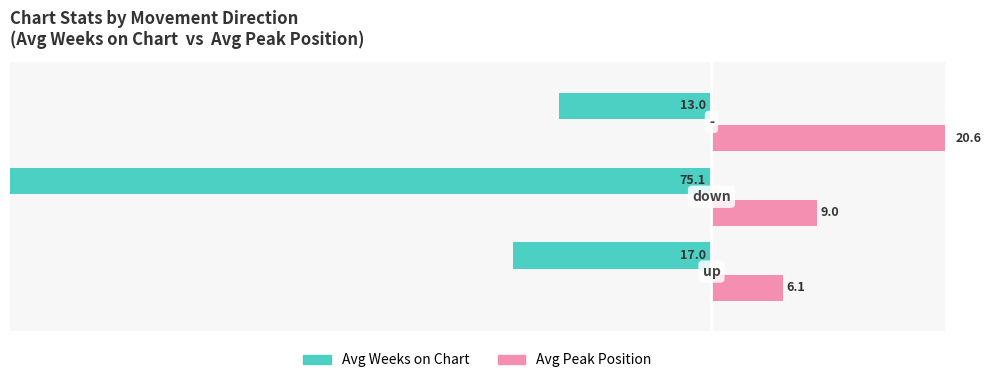

How many bars are there in total?

6